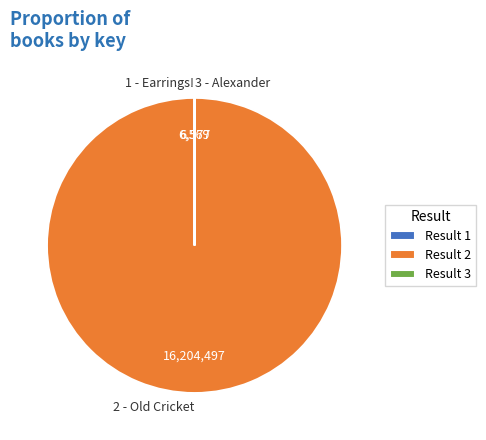

Which slice is the largest?

Result 2